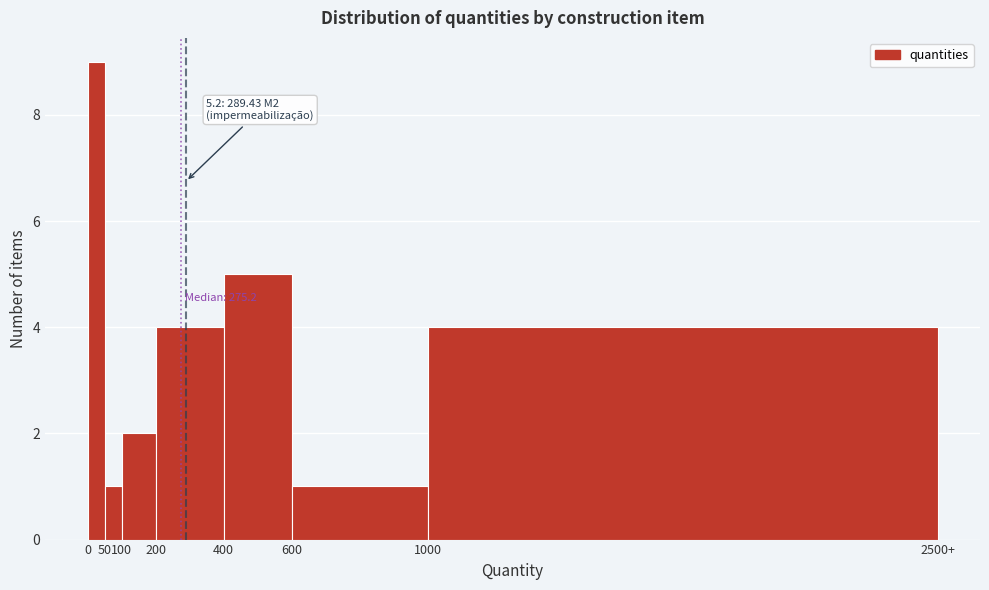

Reading left to right, what are all the values shown in this chart?

0=9	50=1	100=2	200=4	400=5	600=1	1000=4